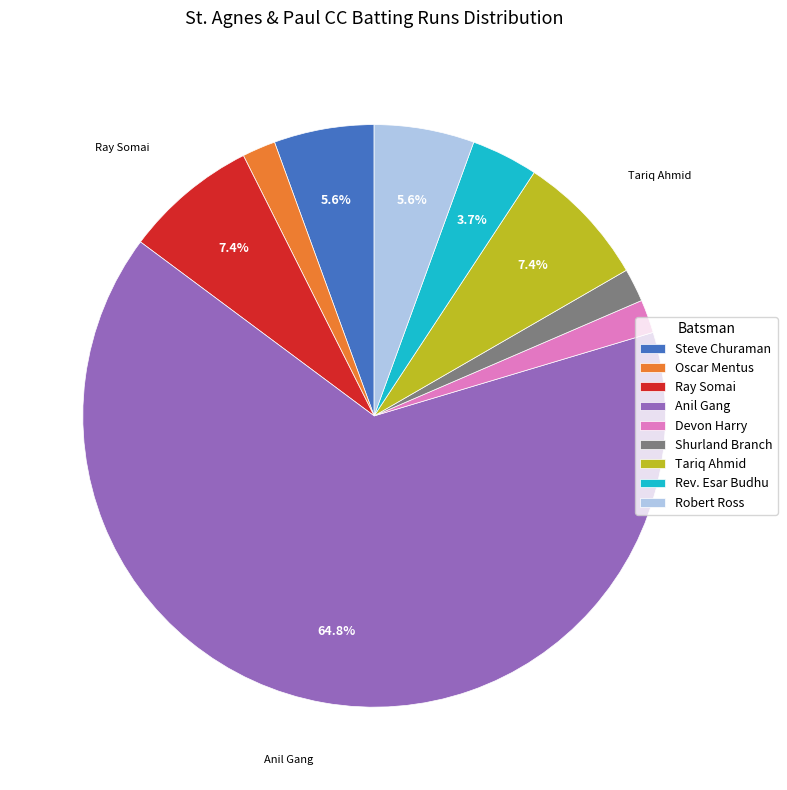

How many slices are in this pie chart?

9